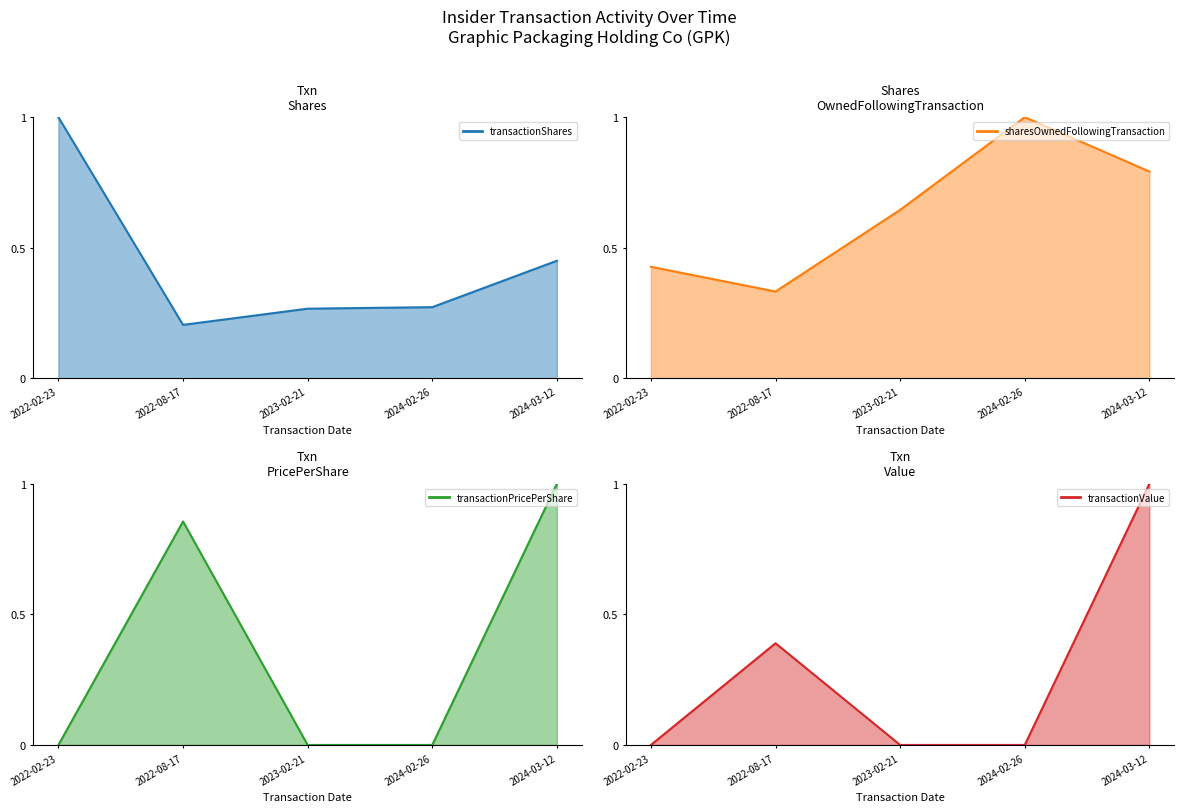

What is the label of the 4th point from the right?

2022-08-17